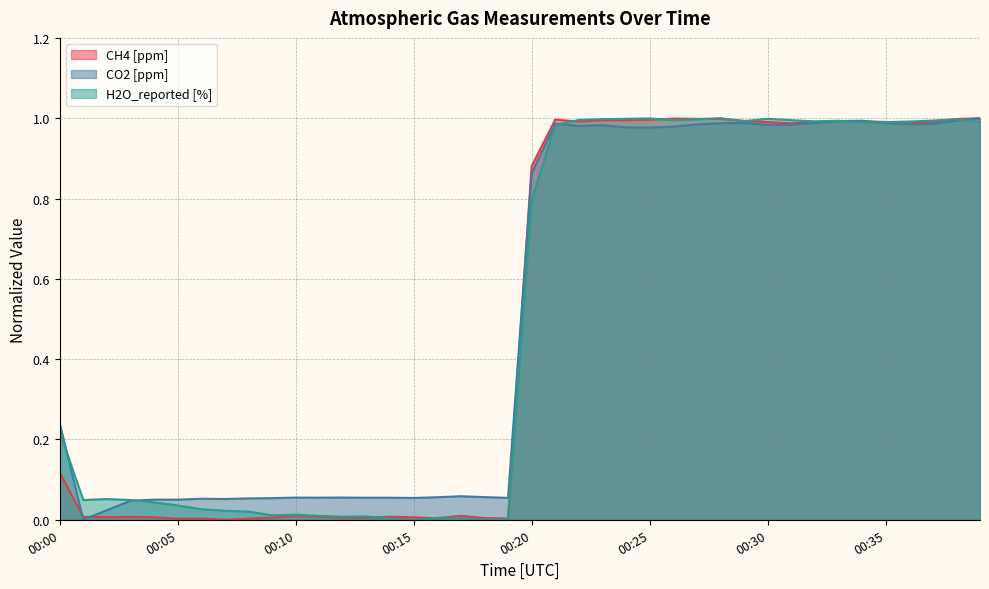

What is the value of the H2O_reported [%] point at the 26th from the left?

1.0